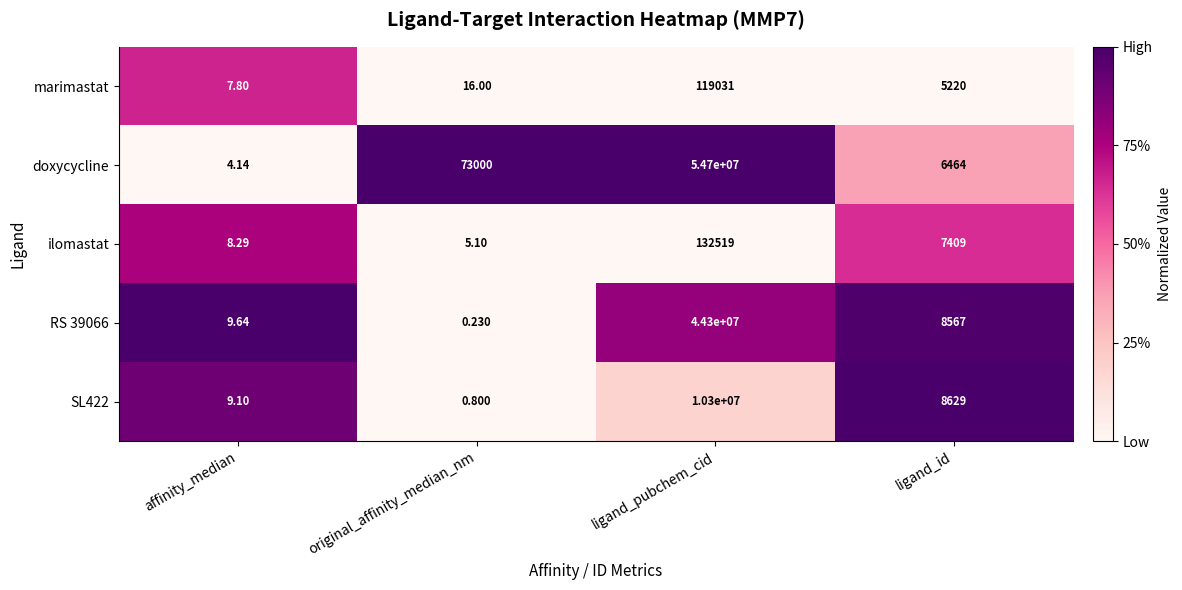

Which series changed the most between original_affinity_median_nm and ligand_id?

doxycycline